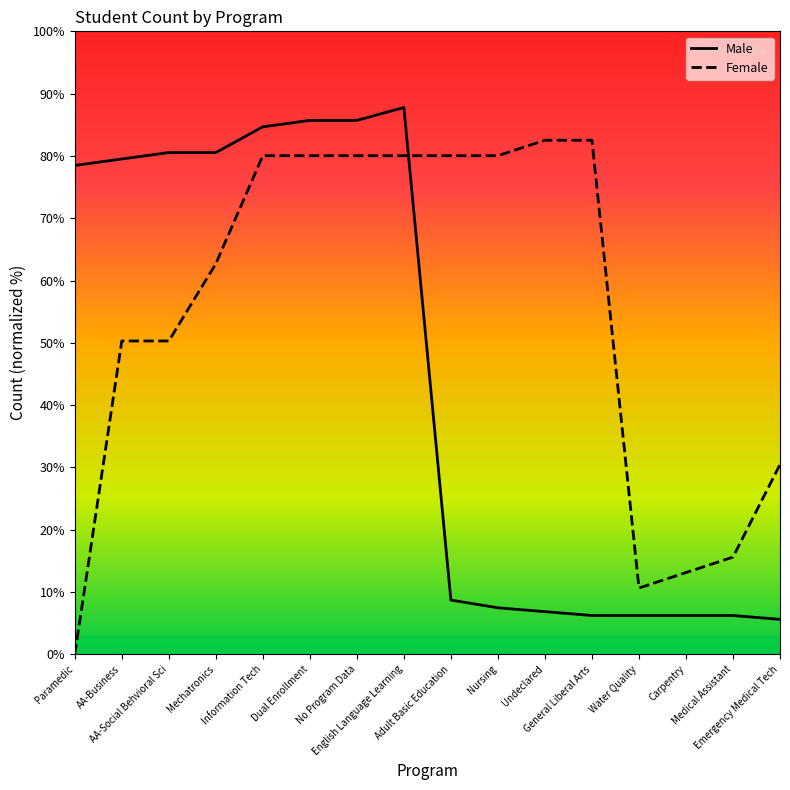

The Male series shows 54.6 at Dual Enrollment. True or false?

False